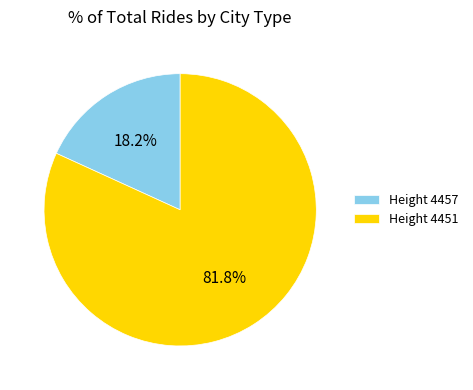

Between Height 4457 and Height 4451, which is larger?

Height 4451